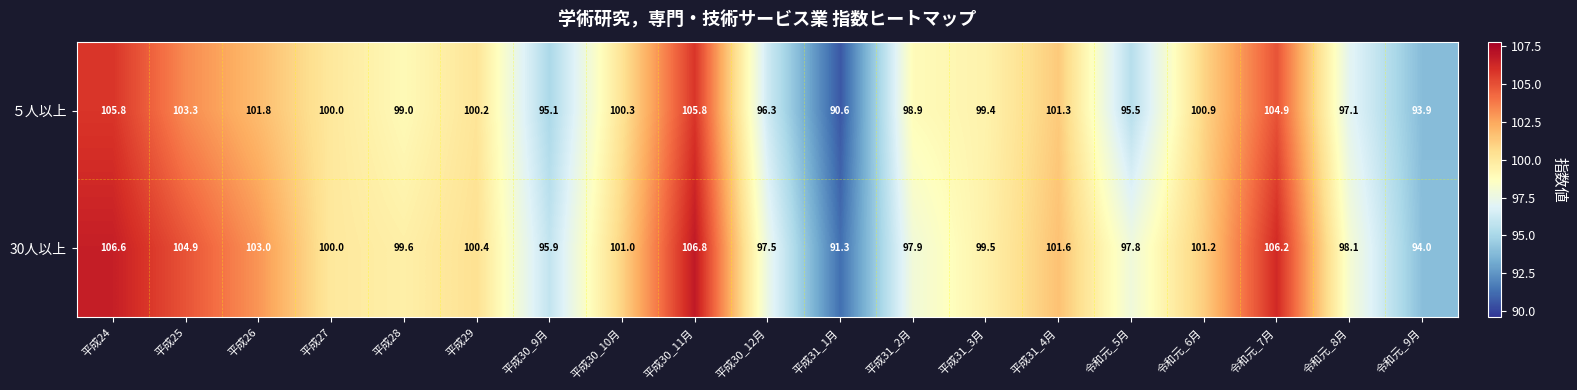

At which category is the sum across all series the highest?

平成30_11月